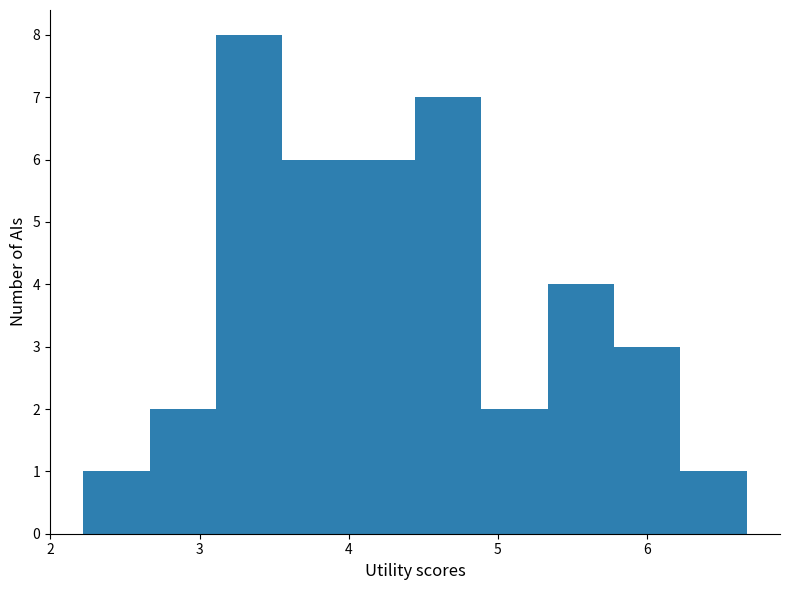

Over which range of the x-axis is the bar tallest?

3.1 to 3.6